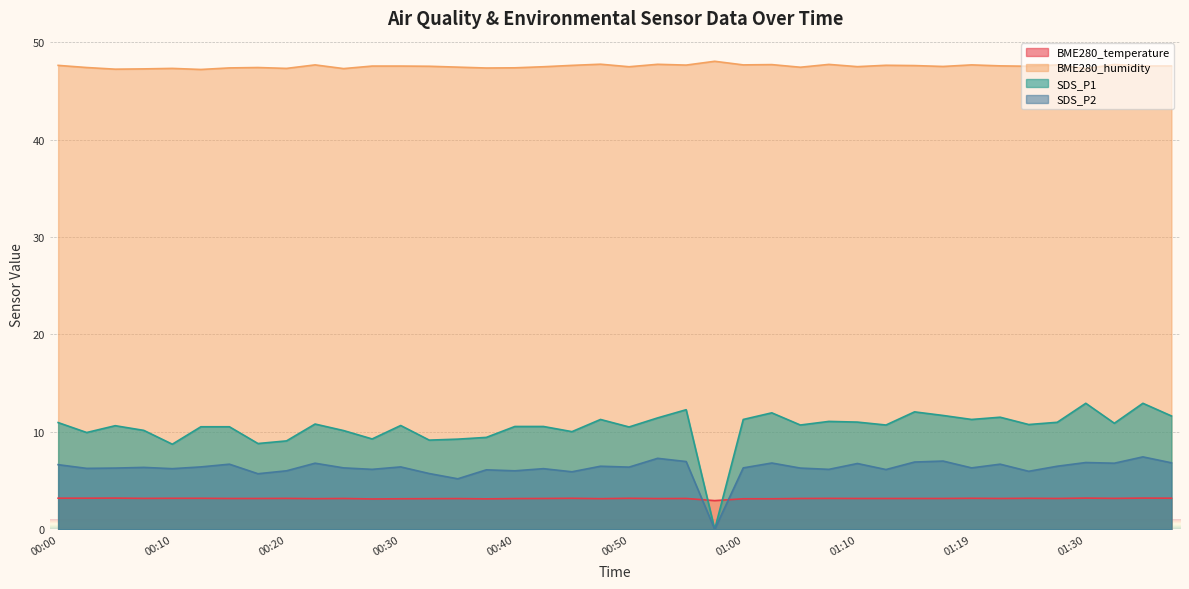

Which series has the largest total across all categories?

BME280_humidity